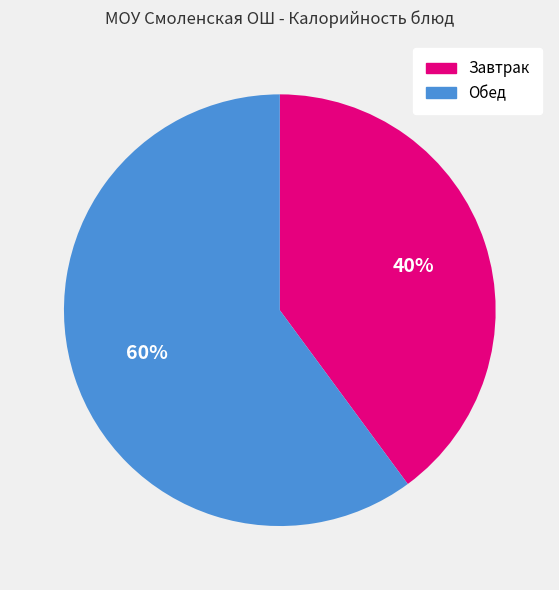

To the nearest percent, what is the average slice percentage?

50%